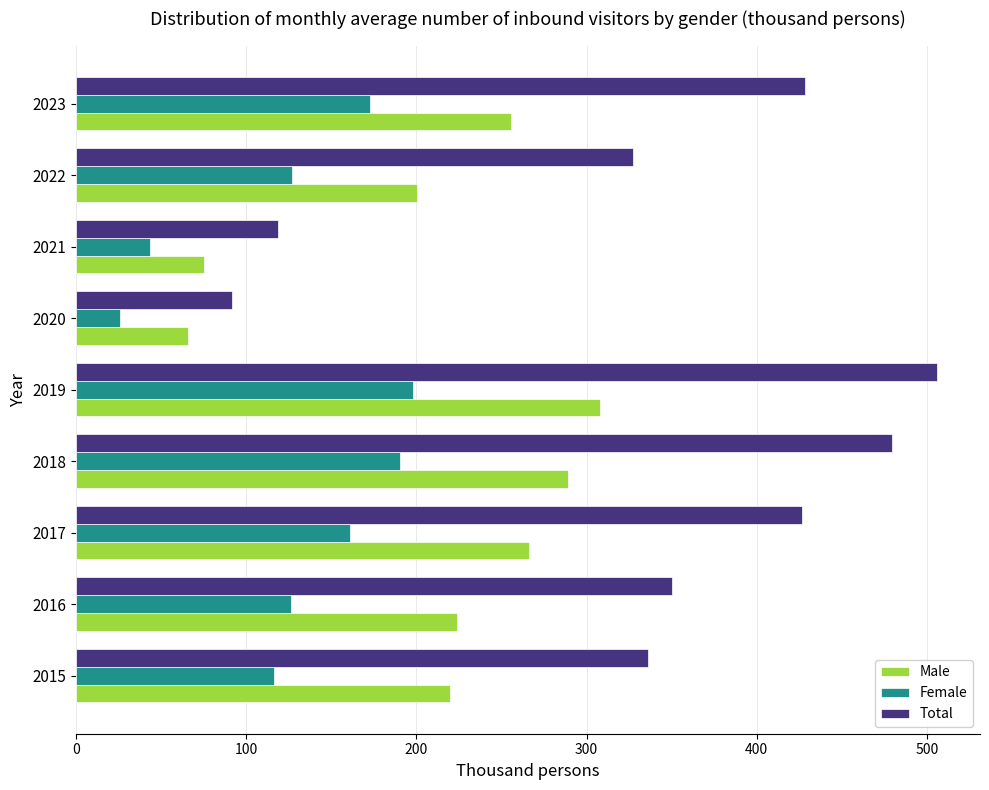

What is the average value of the Male series?

211.4